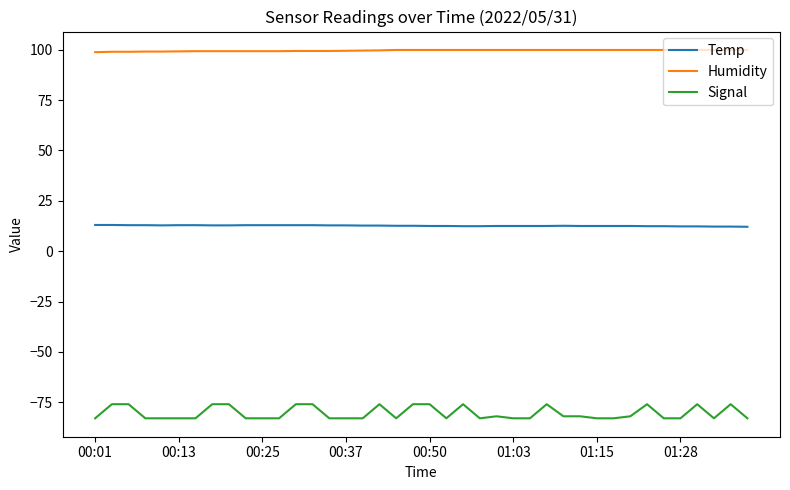

Which series has the largest range (max minus min)?

Signal